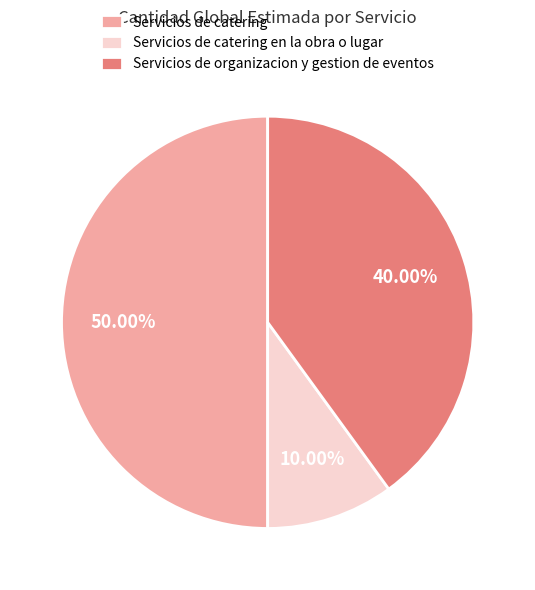

Combined, what portion of the pie is Servicios de catering en la obra o lugar and Servicios de catering?

60.0%